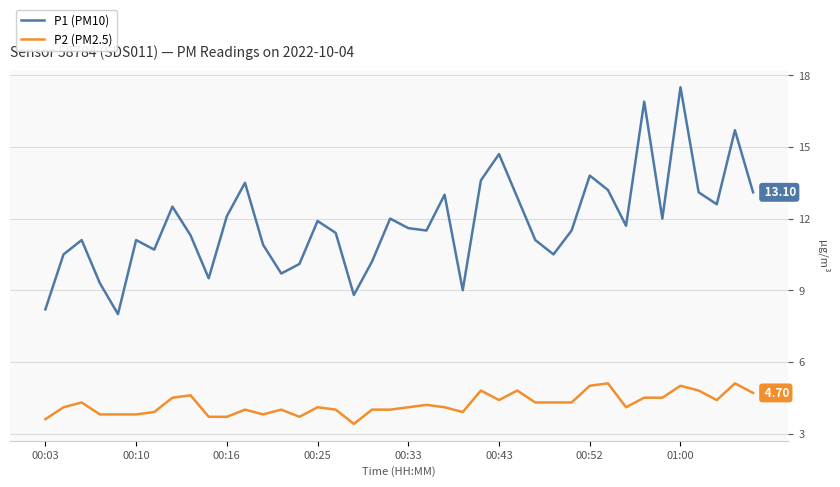

What is the difference between the maximum and minimum values in the P1 (PM10) series?

9.5